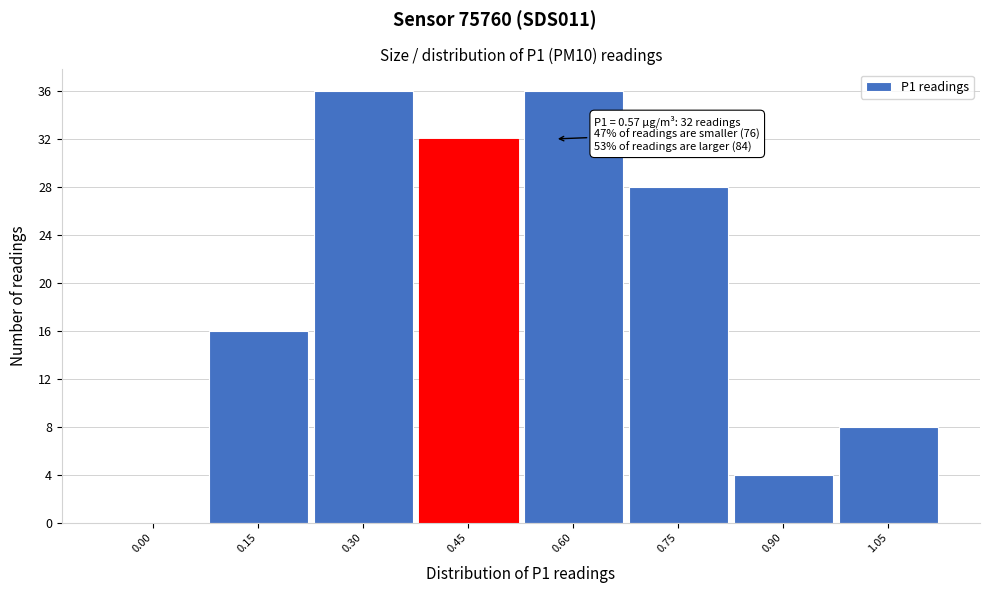

Reading left to right, extract all data points from this chart.

0.00=0	0.15=16	0.30=36	0.45=32	0.60=36	0.75=28	0.90=4	1.05=8